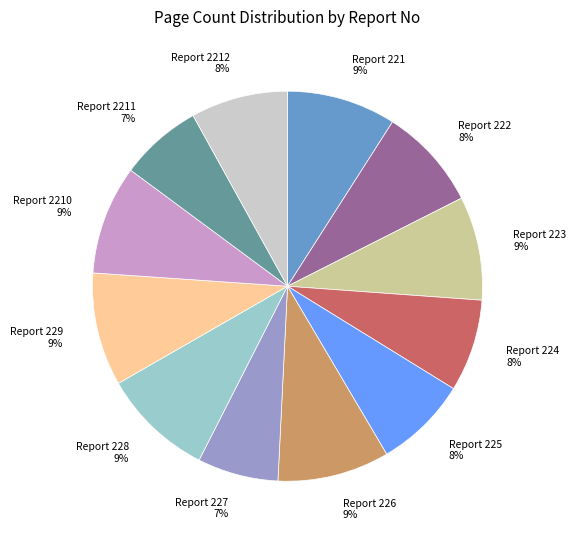

What is the ratio of the value at Report 223 9% to the value at Report 221 9%?

1.0